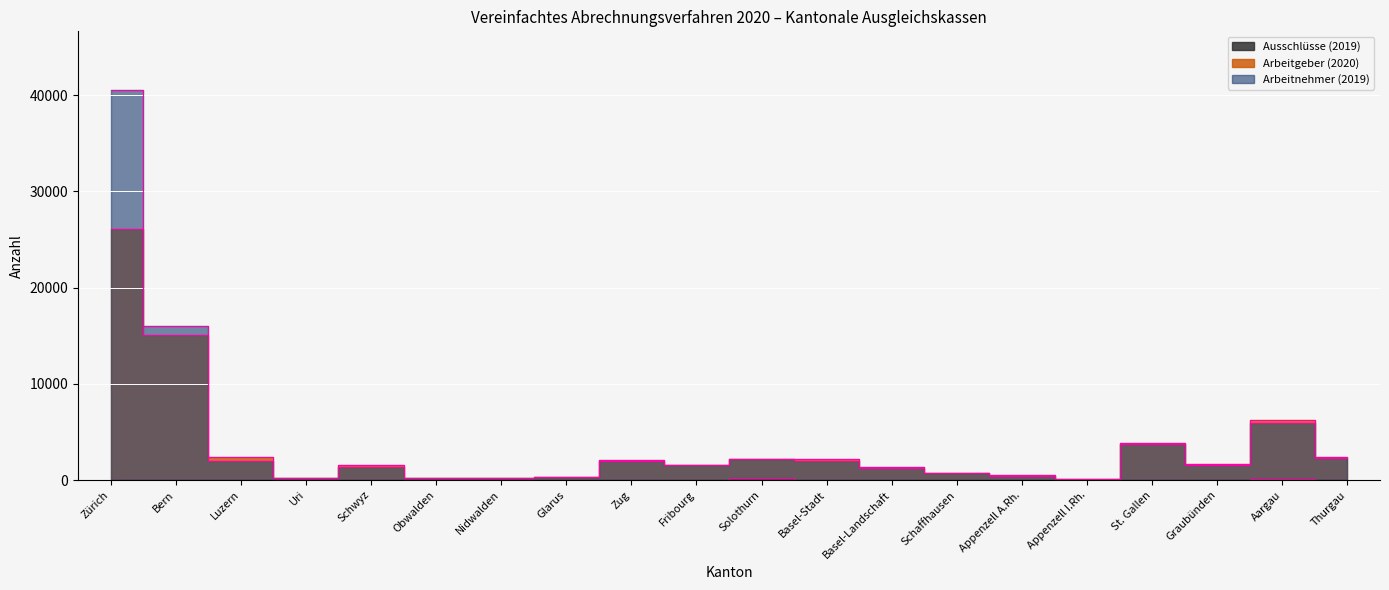

What is the difference between the highest and lowest values at Appenzell A.Rh.?

496